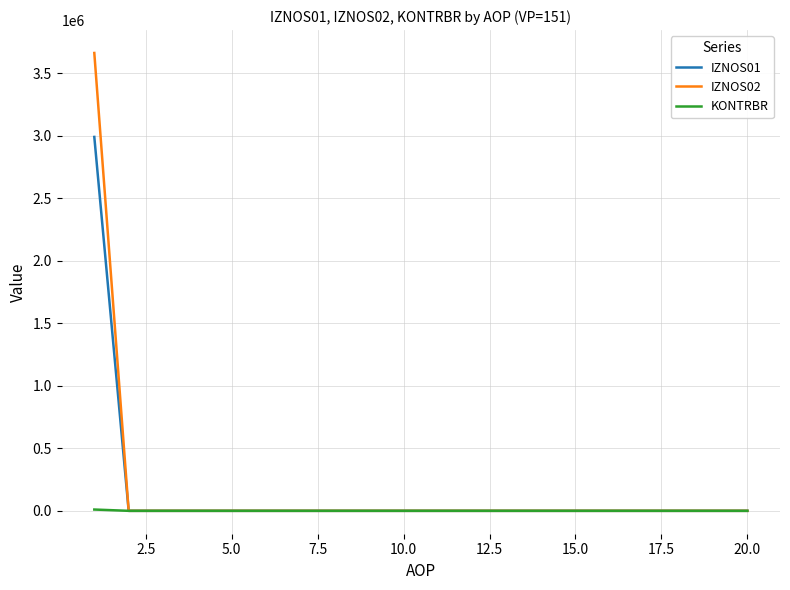

Which series has the widest spread of values?

IZNOS02